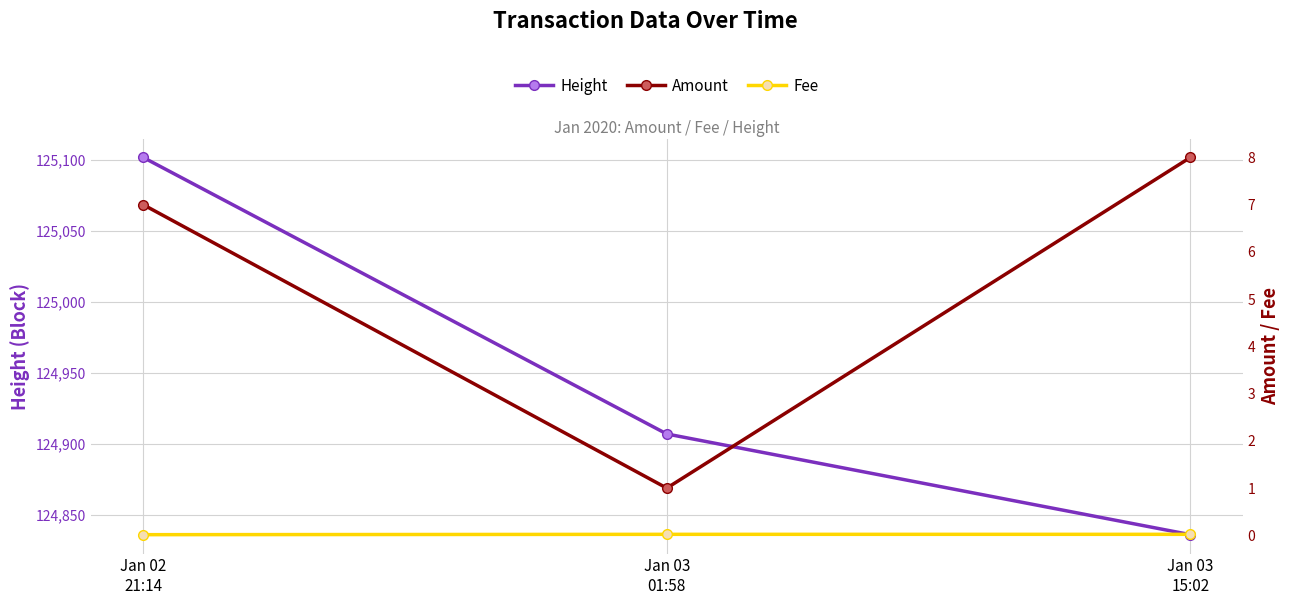

Reading left to right, list all the values displayed in this chart.

Height: Jan 02
21:14=125102.0	Jan 03
01:58=124907.0	Jan 03
15:02=124836.0
Amount: Jan 02
21:14=7.0	Jan 03
01:58=1.0	Jan 03
15:02=8.0
Fee: Jan 02
21:14=0.0	Jan 03
01:58=0.0	Jan 03
15:02=0.0